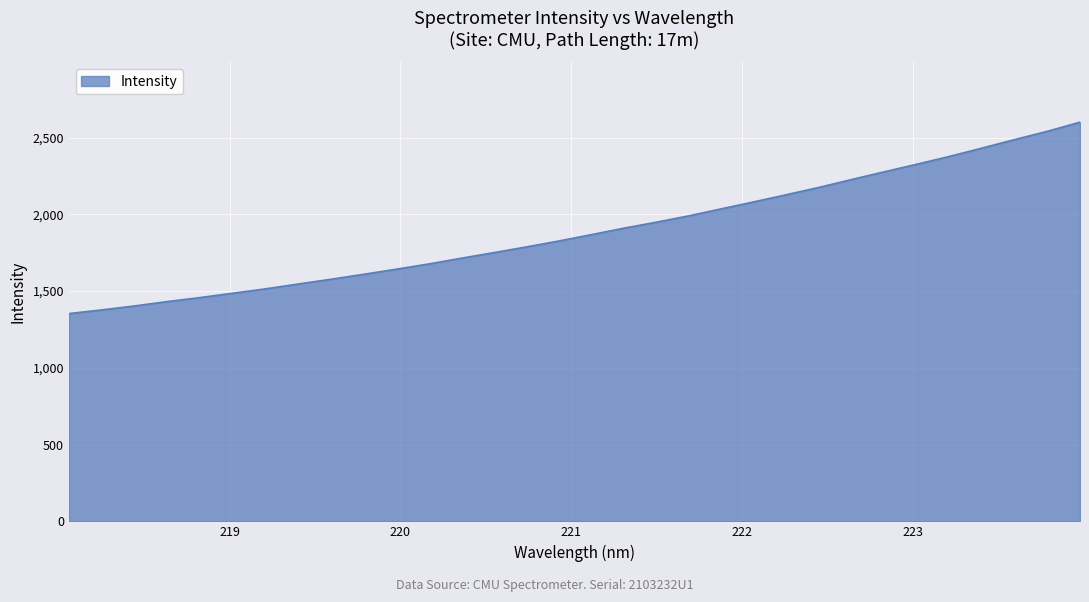

What is the difference between the maximum and minimum values?

1247.0